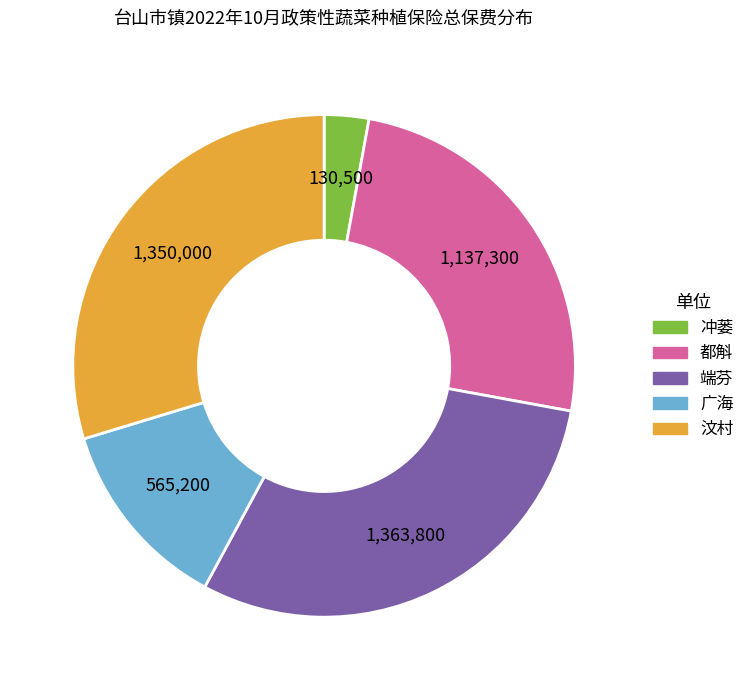

Count the number of slices in the pie.

5